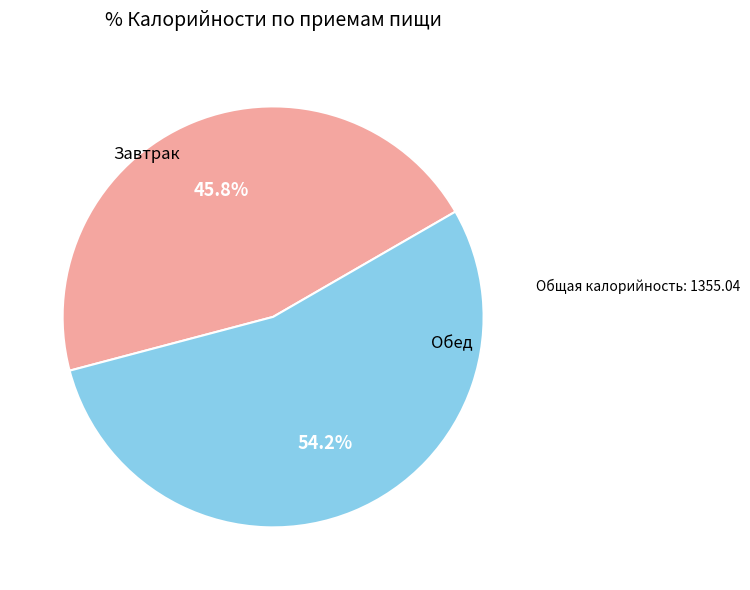

Is there a majority slice in this chart?

Yes